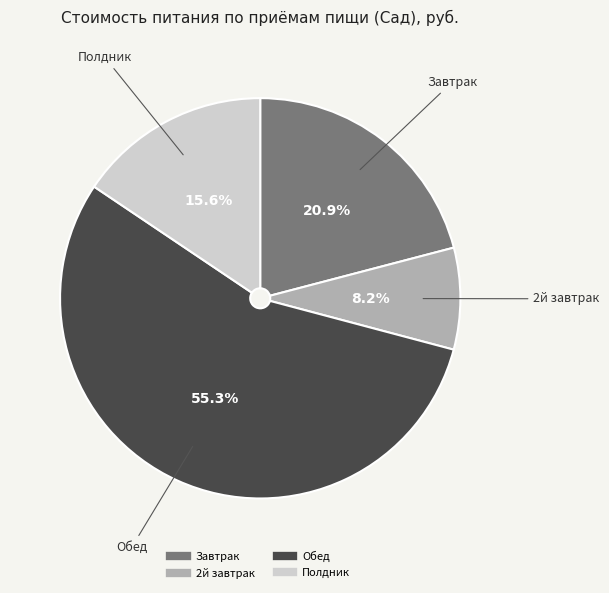

To the nearest percent, what percentage of the pie is Обед?

55%